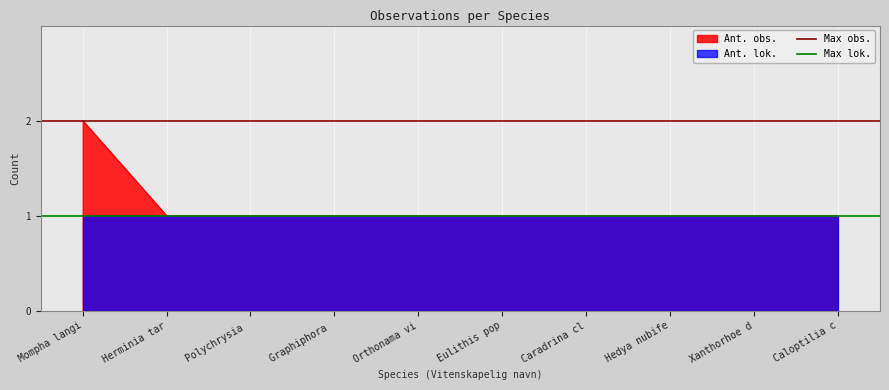

What is the value of the Max obs. point at the 1st from the left?

2